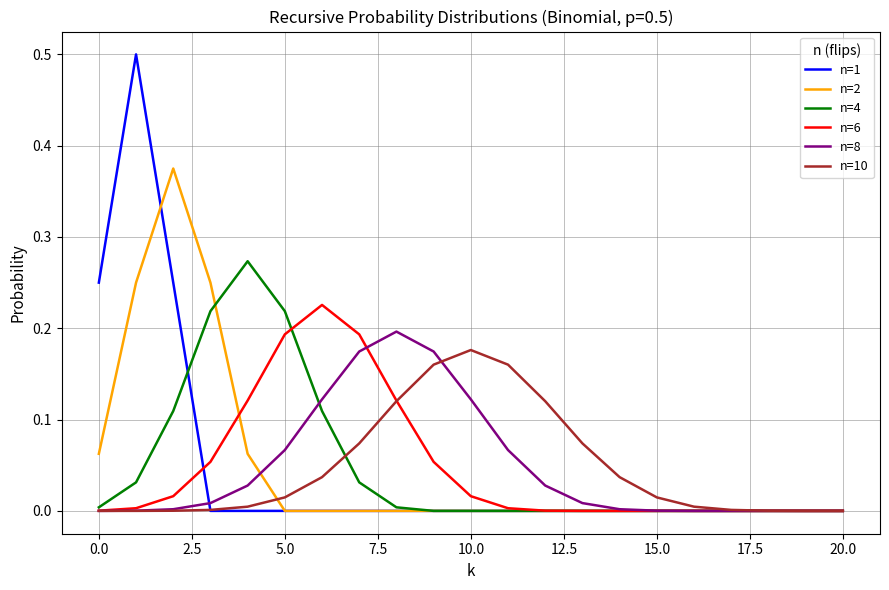

What is the sum of all n=2 values?

1.0